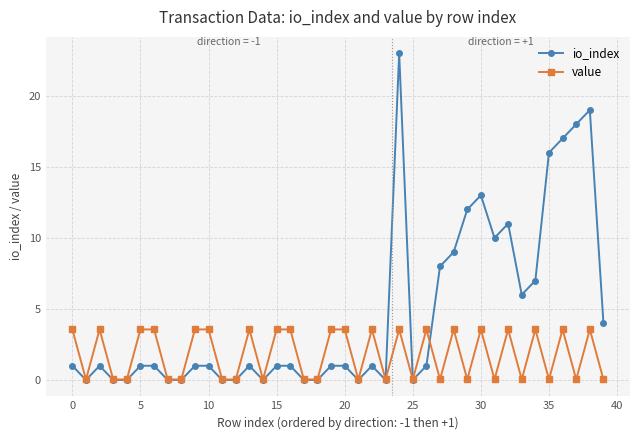

What are all the series names shown in the legend?

io_index, value